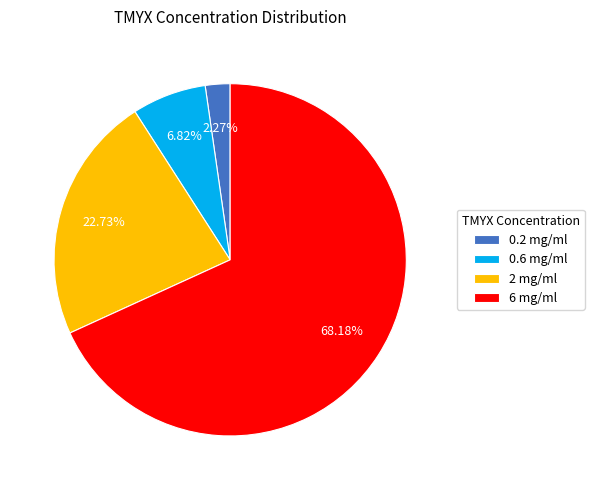

Which slice is the largest?

6 mg/ml